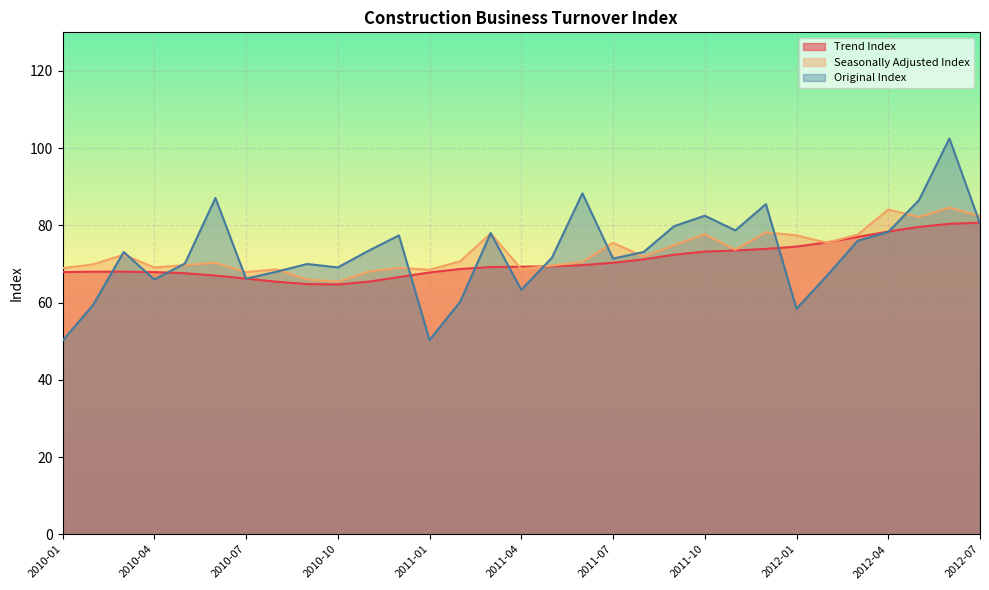

What is the sum of all Seasonally Adjusted Index values?

2266.8